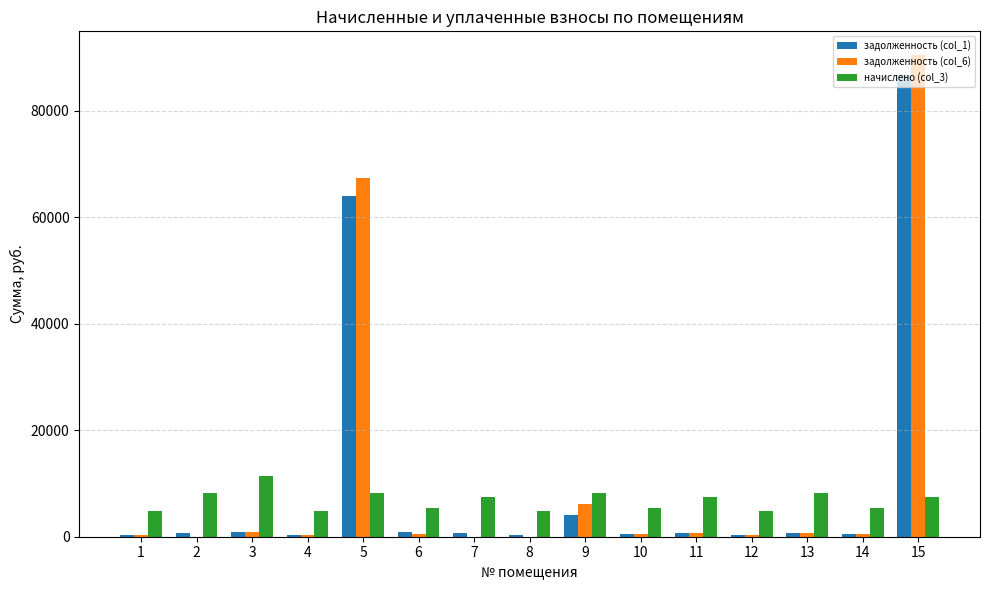

Are the bars grouped side by side (vs. stacked)?

Yes